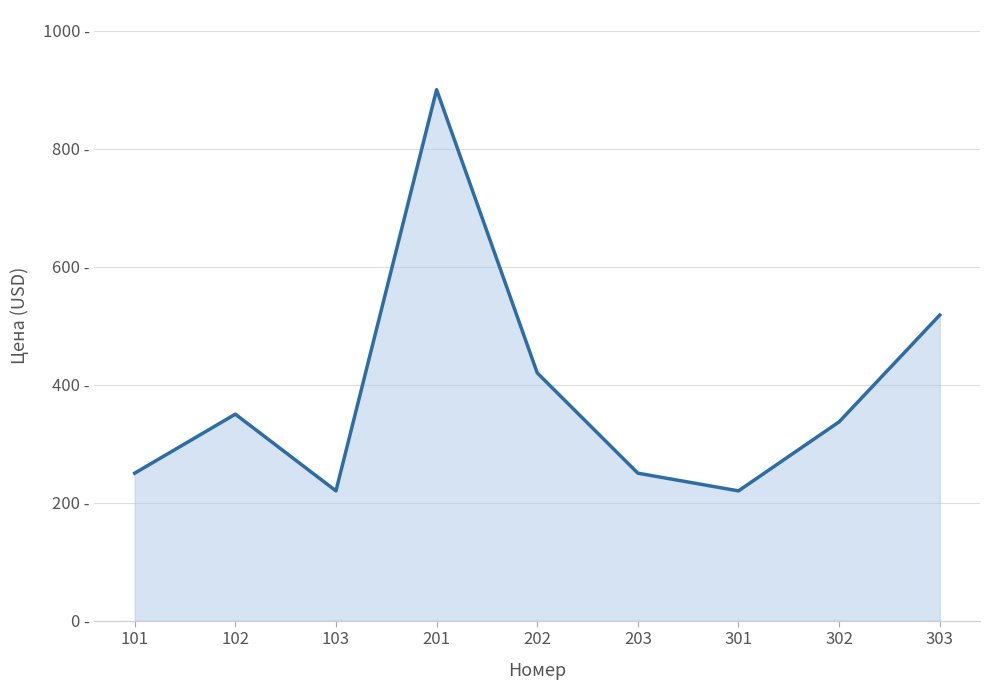

Does the chart have visible grid lines?

Yes